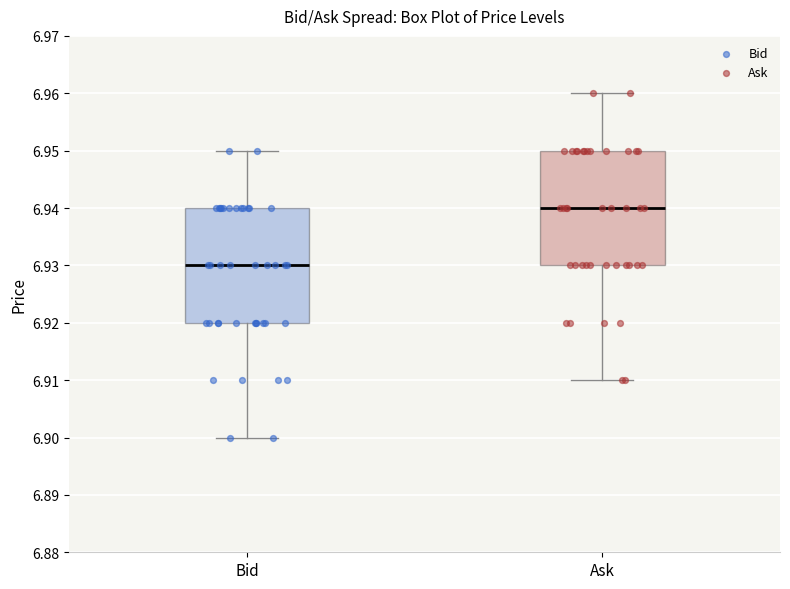

Reading left to right, transcribe this box plot: for each box, give where its median line is, the range the box spans, and where its two whiskers end, as read against the y-axis. The values are not printed on the chart, so give them approximately, as read against the axis.

Bid: median 6.93, box 6.92 to 6.94, whiskers 6.90 to 6.95
Ask: median 6.94, box 6.93 to 6.95, whiskers 6.91 to 6.96